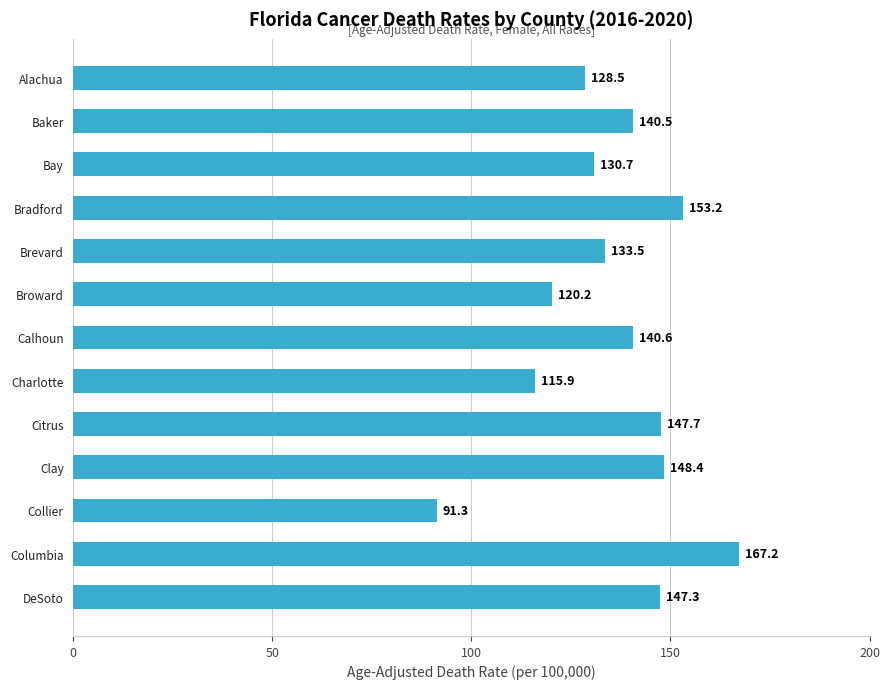

Reading bottom to top, list all the values displayed in this chart.

DeSoto=147.3	Columbia=167.2	Collier=91.3	Clay=148.4	Citrus=147.7	Charlotte=115.9	Calhoun=140.6	Broward=120.2	Brevard=133.5	Bradford=153.2	Bay=130.7	Baker=140.5	Alachua=128.5